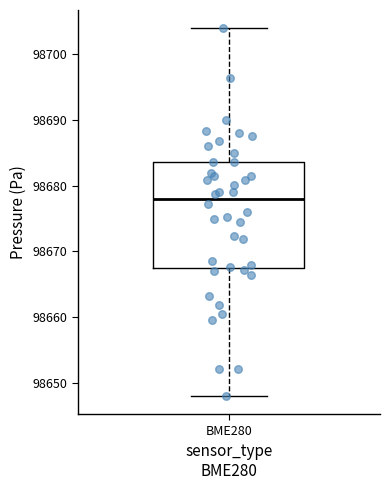

Transcribe this box plot: give where the median line is, the range the box spans, and where the two whiskers end, as read against the y-axis. The values are not printed on the chart, so give them approximately, as read against the axis.

median 98678, box 98667 to 98684, whiskers 98648 to 98704